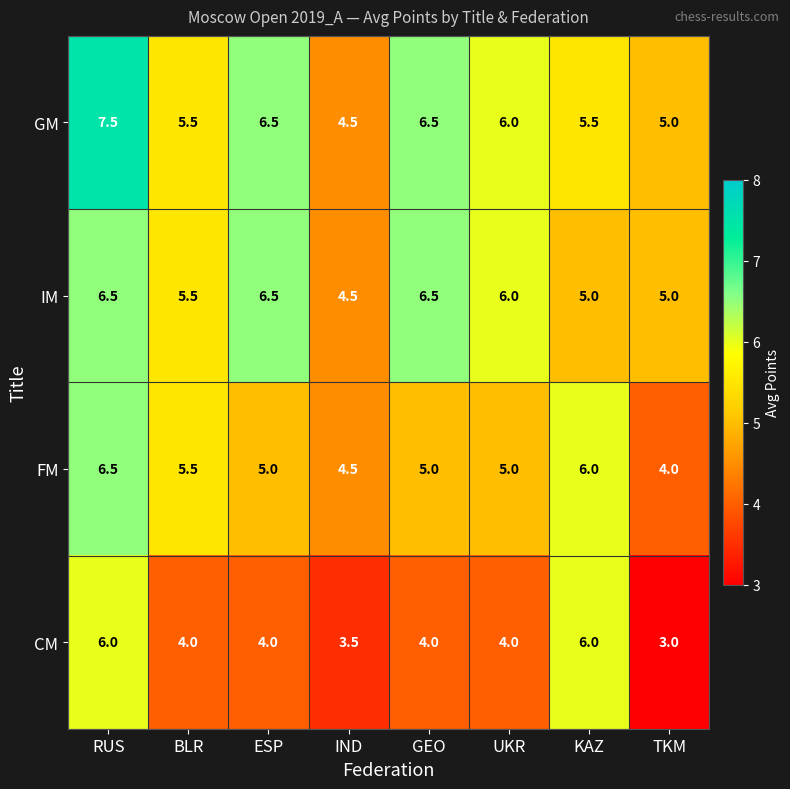

Where does the IM series first go above 6?

RUS